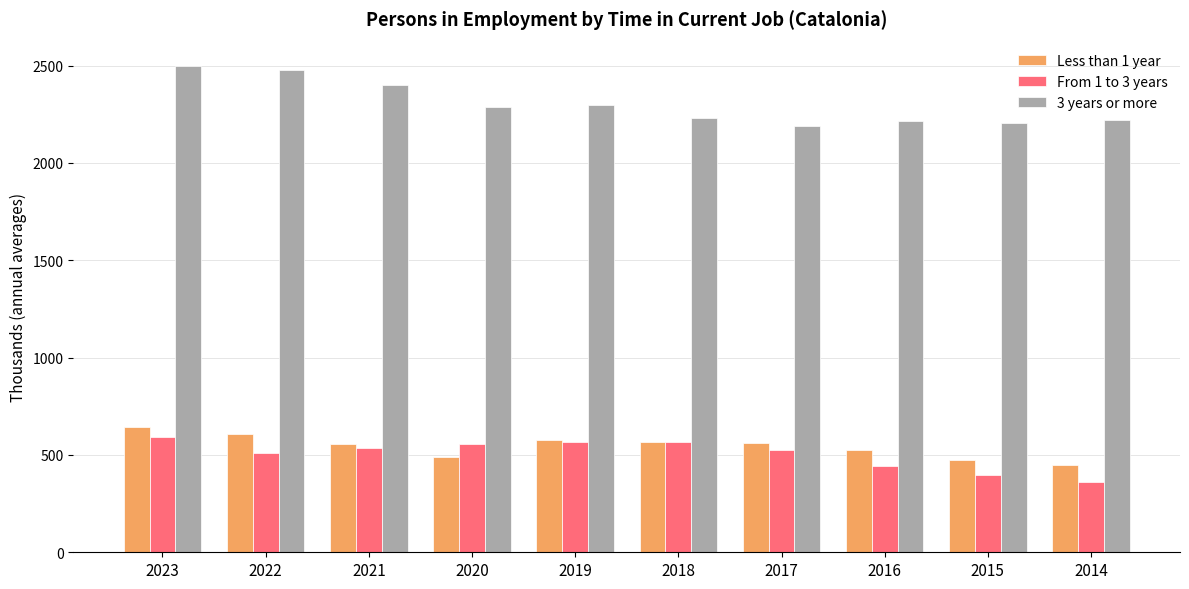

The Less than 1 year series shows 568.1 at 2018. True or false?

True